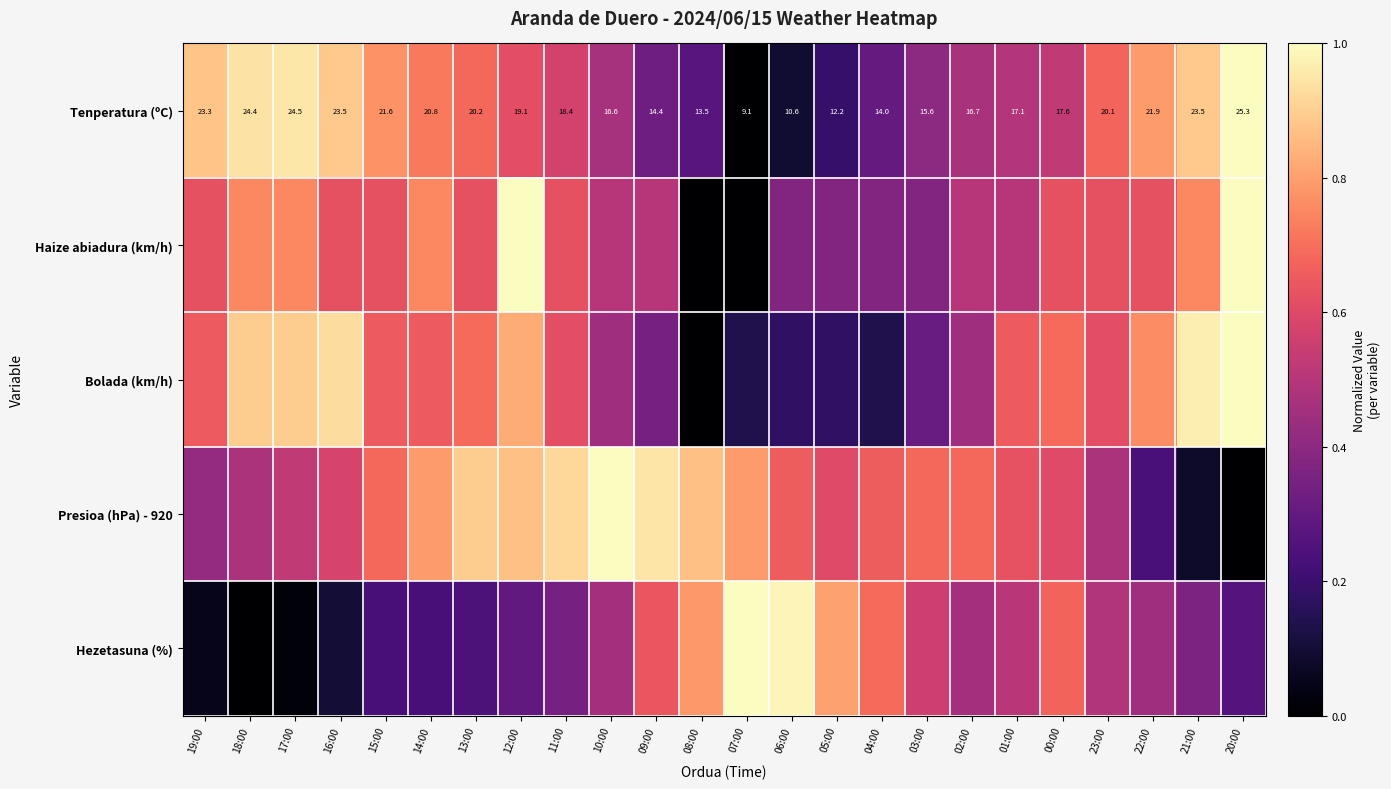

List the labels in order of Hezetasuna (%) value, smallest first.

18:00, 17:00, 19:00, 16:00, 15:00, 14:00, 13:00, 20:00, 12:00, 11:00, 21:00, 22:00, 10:00, 02:00, 23:00, 01:00, 03:00, 09:00, 00:00, 04:00, 08:00, 05:00, 06:00, 07:00